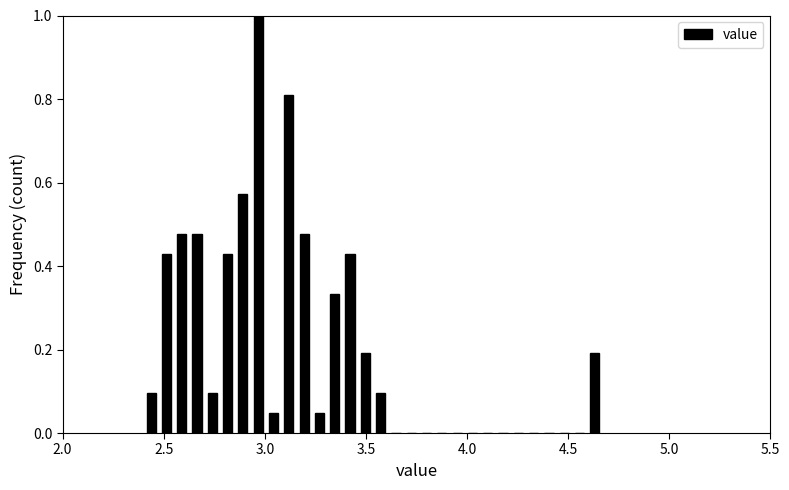

Around what value on the x-axis is the tallest bar? Give the approximate position of its centre, as read against the axis.

2.95